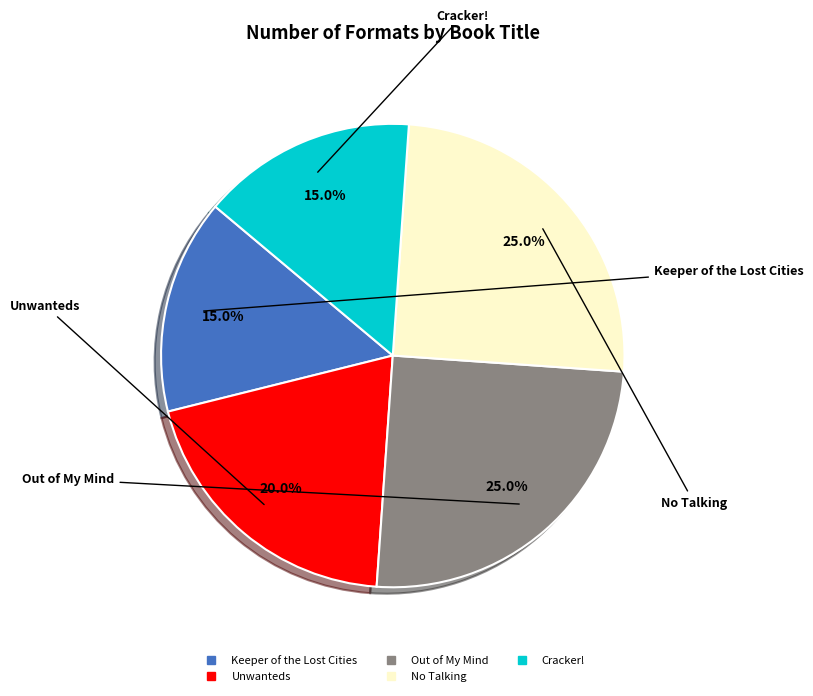

Is there a majority slice in this chart?

No